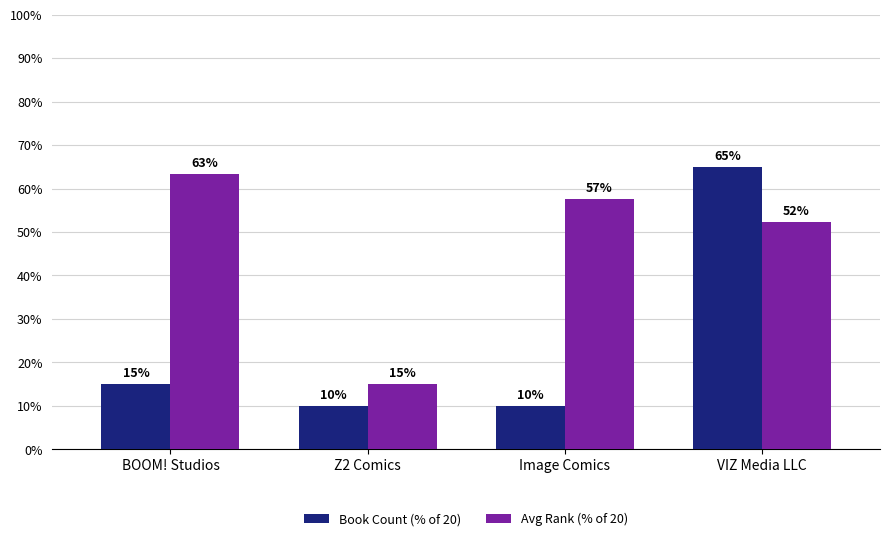

How many bars are there in each group?

2